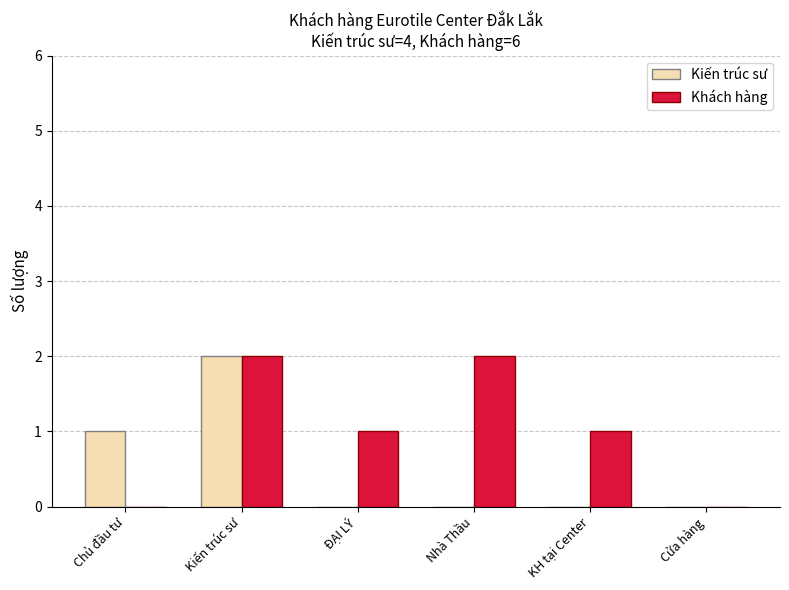

At which label does Kiến trúc sư reach its peak?

Kiến trúc sư